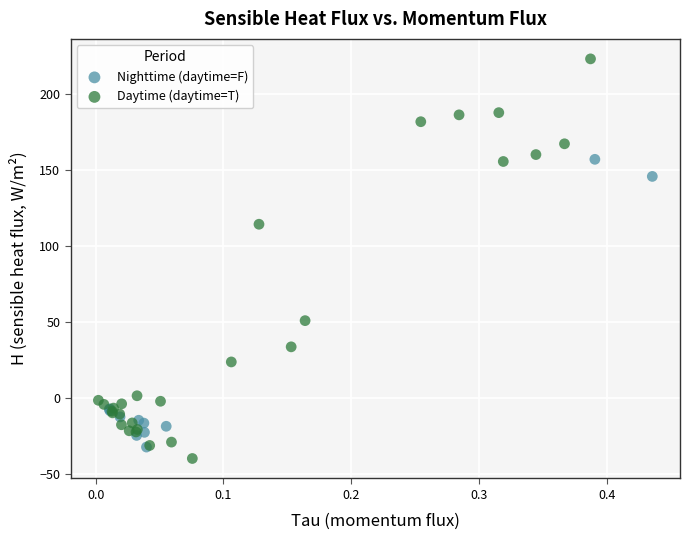

Which series has the widest spread of Y values?

Daytime (daytime=T)